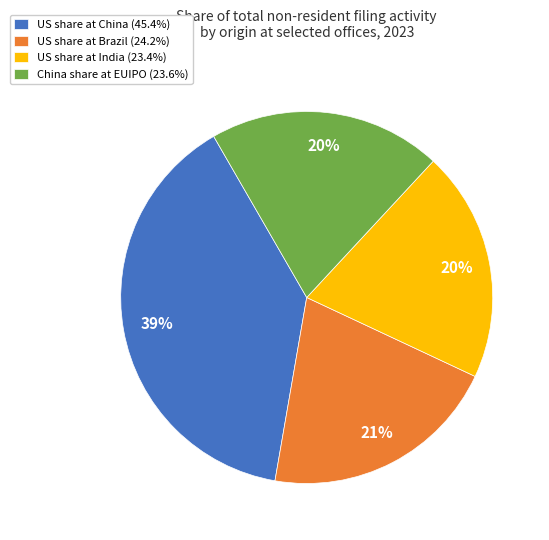

How many slices are in this pie chart?

4